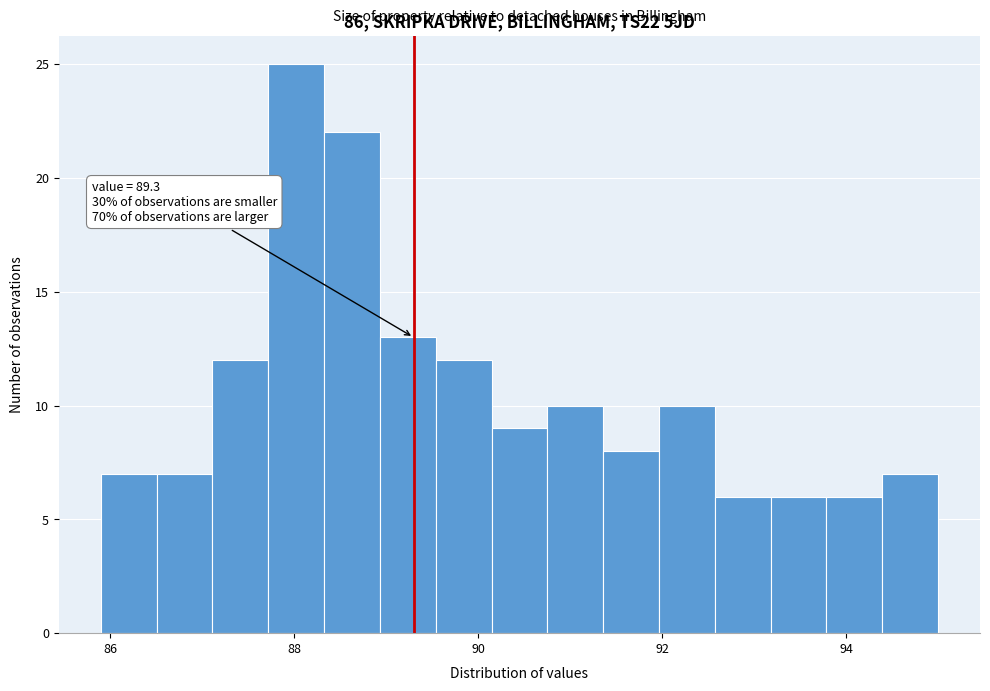

Around what value on the x-axis is the tallest bar? Give the approximate position of its centre, as read against the axis.

88.0